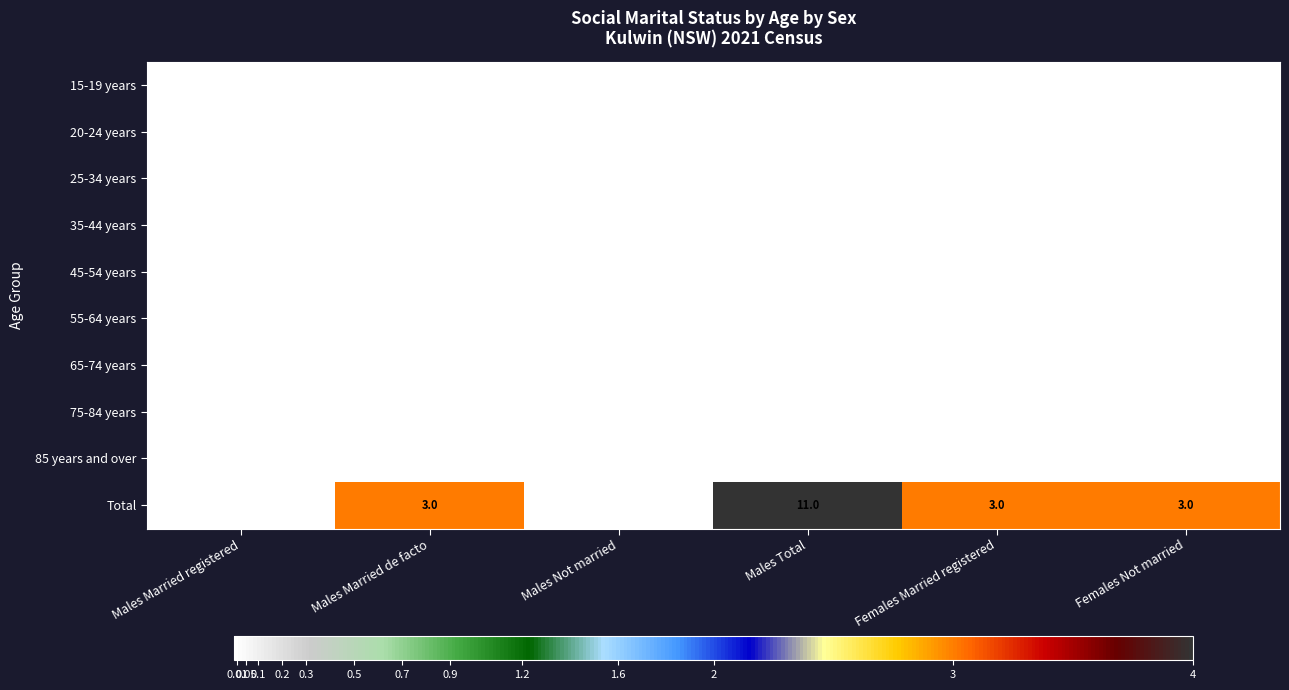

What is the difference between the highest and lowest values at Males Total?

11